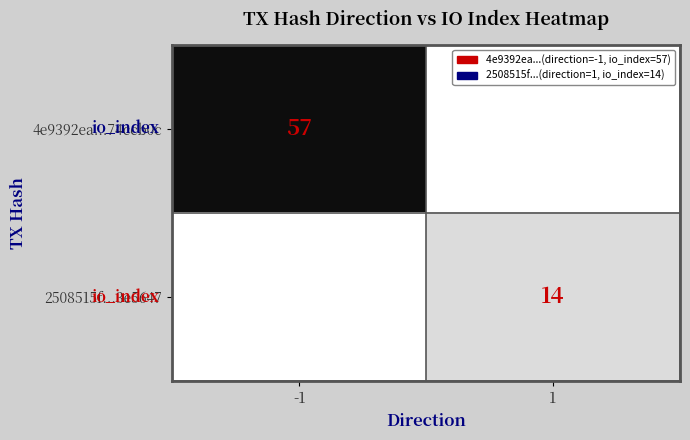

The value of 4e9392ea...74ccb0c at -1 is 57. True or false?

True